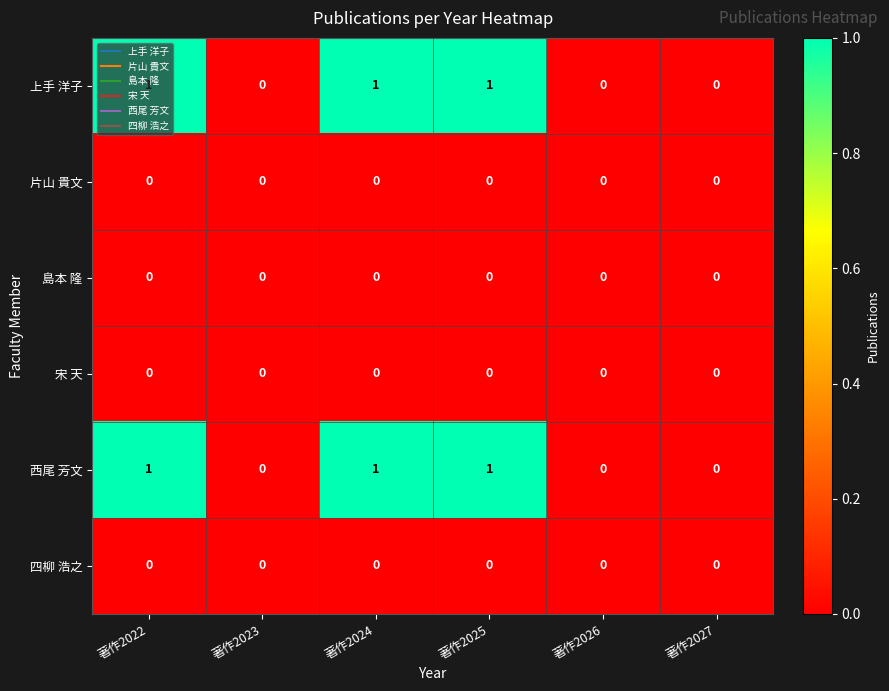

How many 西尾 芳文 values are between 0 and 1?

6